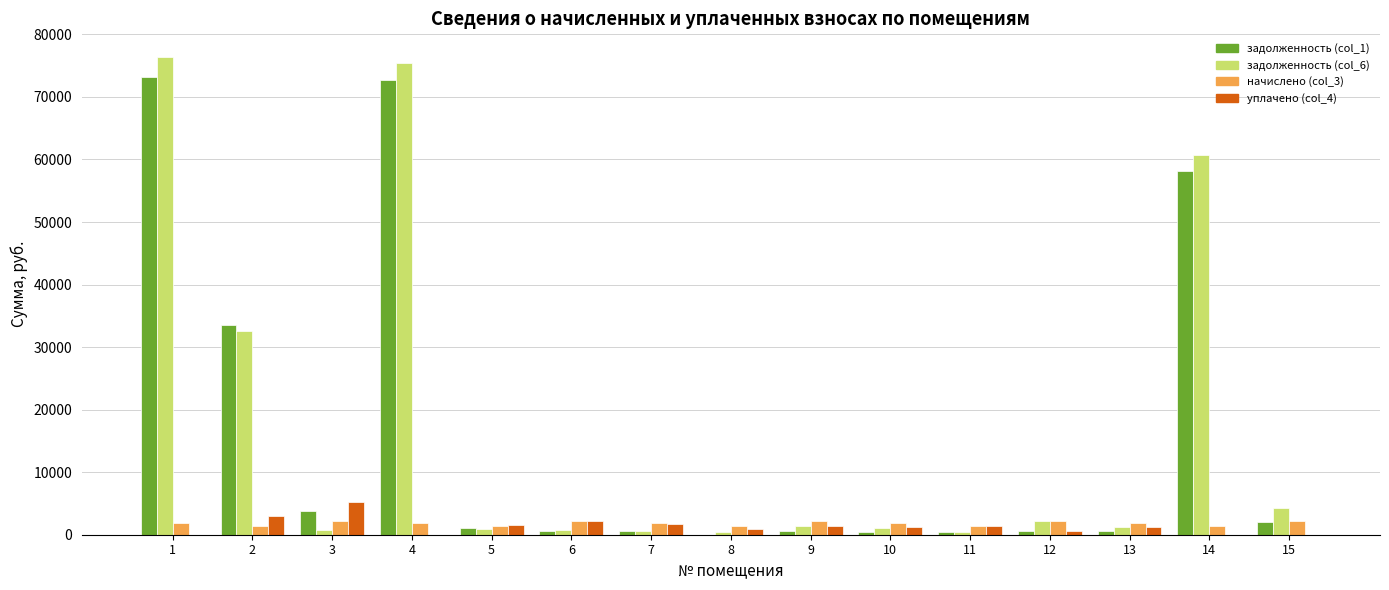

What is the sum of the уплачено (col_4) values at 12 and 7?

2455.4